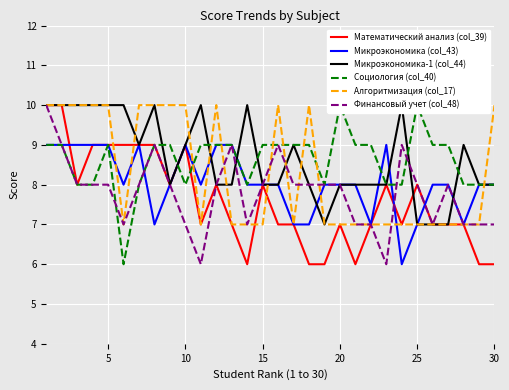

After their last crossing, which series has the higher values: Математический анализ (col_39) or Микроэкономика (col_43)?

Микроэкономика (col_43)